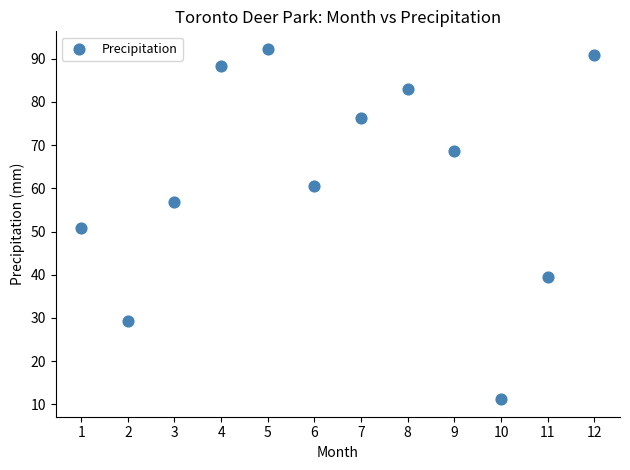

What is the range of Y values (max minus min)?

81.1